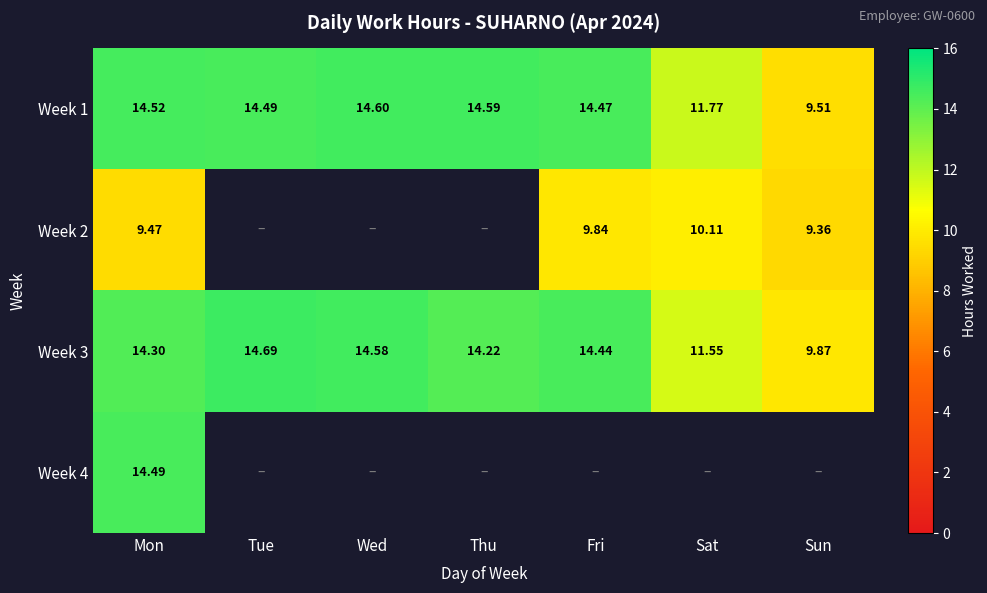

What is the smallest value displayed?

9.4